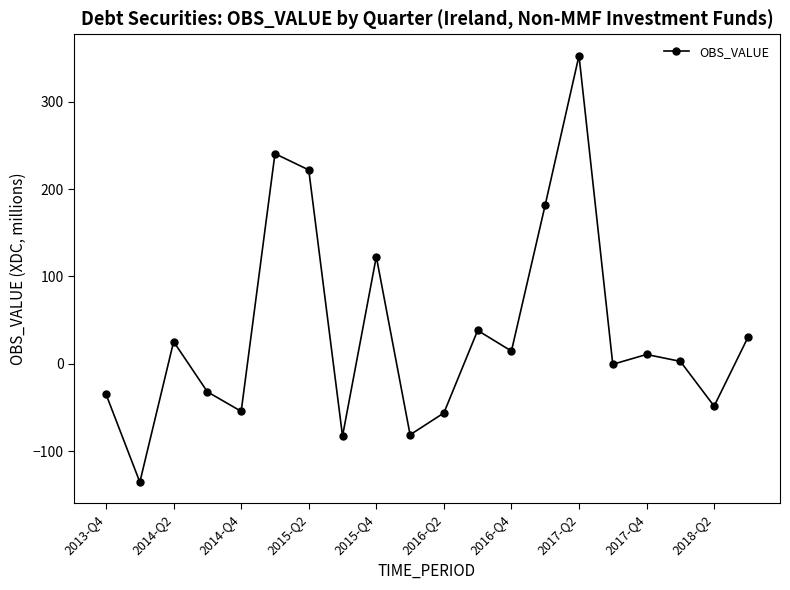

How many points are higher than both their immediate neighbors (excluding endpoints)?

6